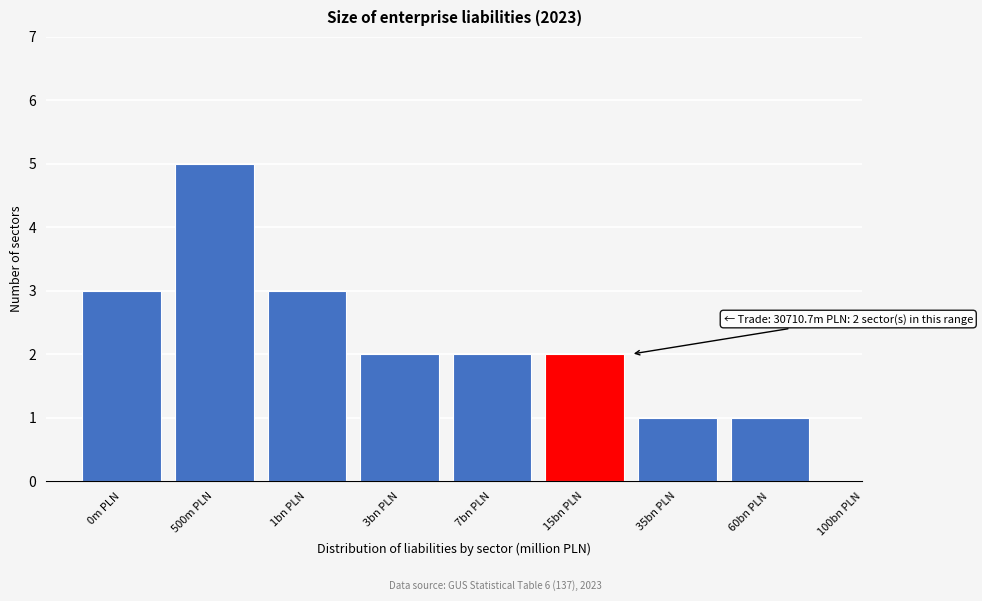

Reading left to right, transcribe all the data shown in this chart.

0m PLN=3	500m PLN=5	1bn PLN=3	3bn PLN=2	7bn PLN=2	15bn PLN=2	35bn PLN=1	60bn PLN=1